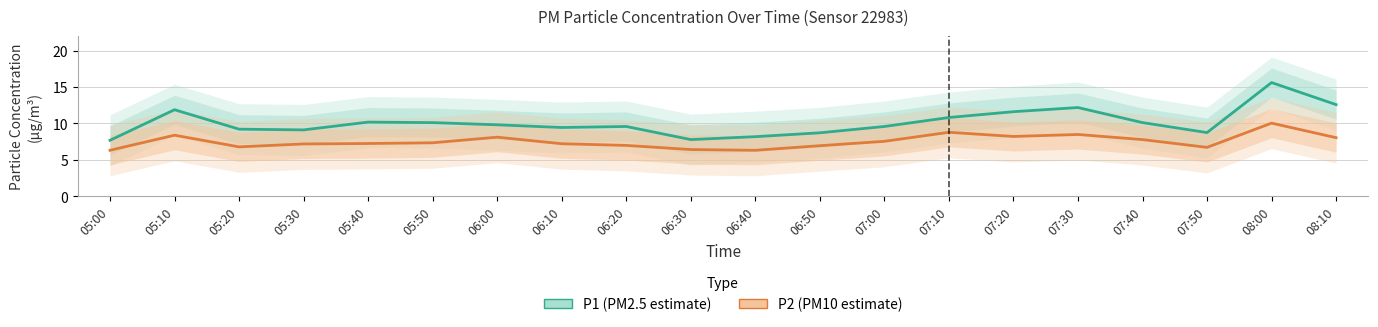

Rank the series by their average value, from lowest to highest.

P2 (PM10 estimate), P1 (PM2.5 estimate)